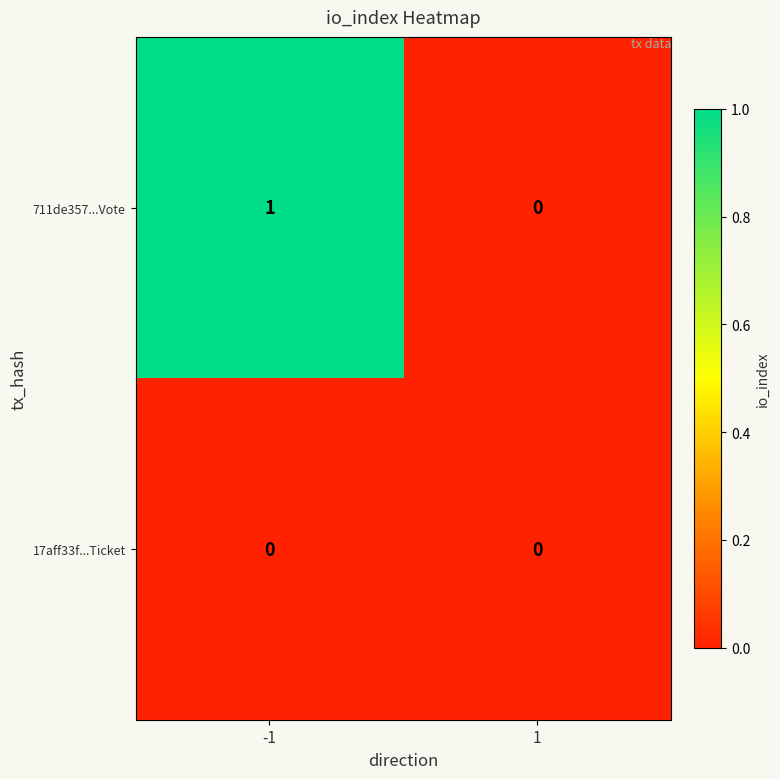

The value of 711de357...Vote at 1 is -1. True or false?

False